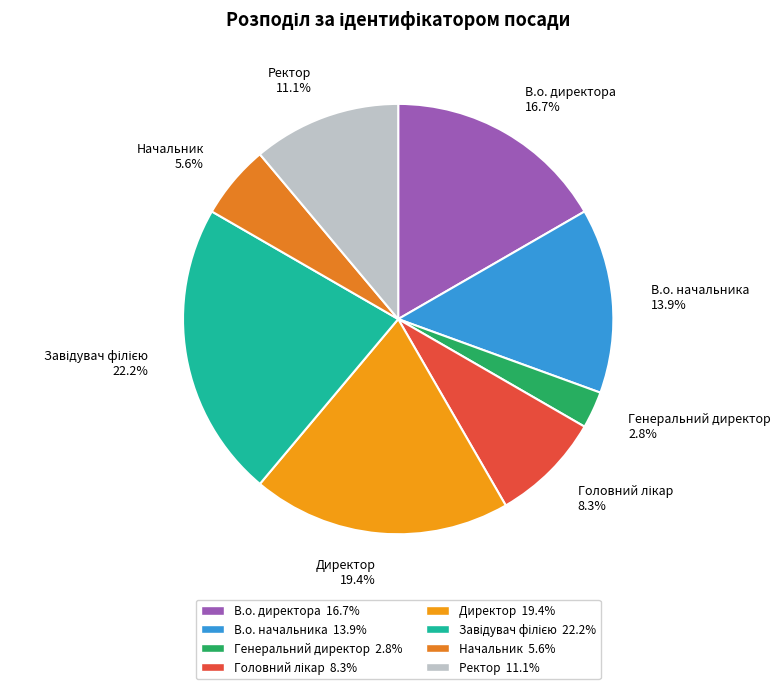

How many segments does this pie chart have?

8